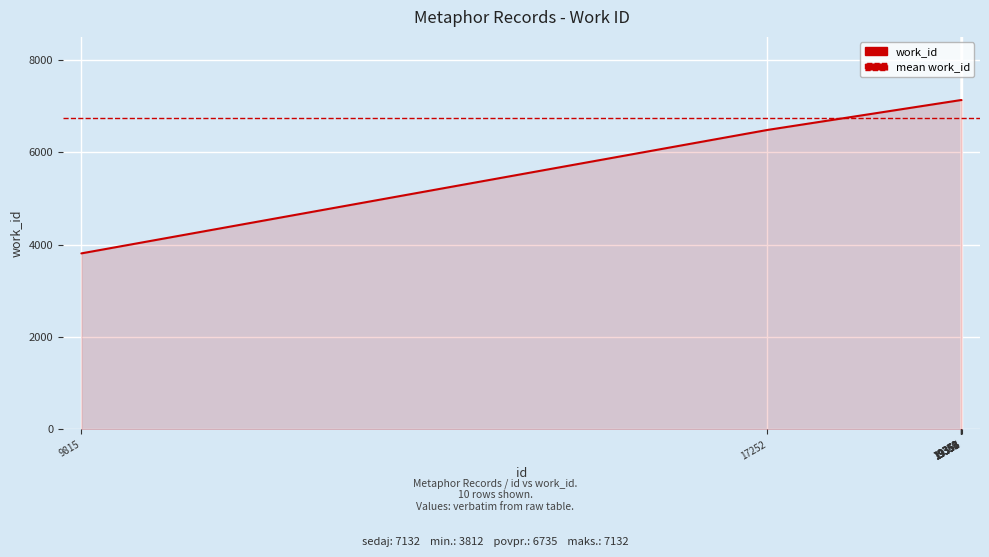

What is the difference between the maximum and minimum values?

3320